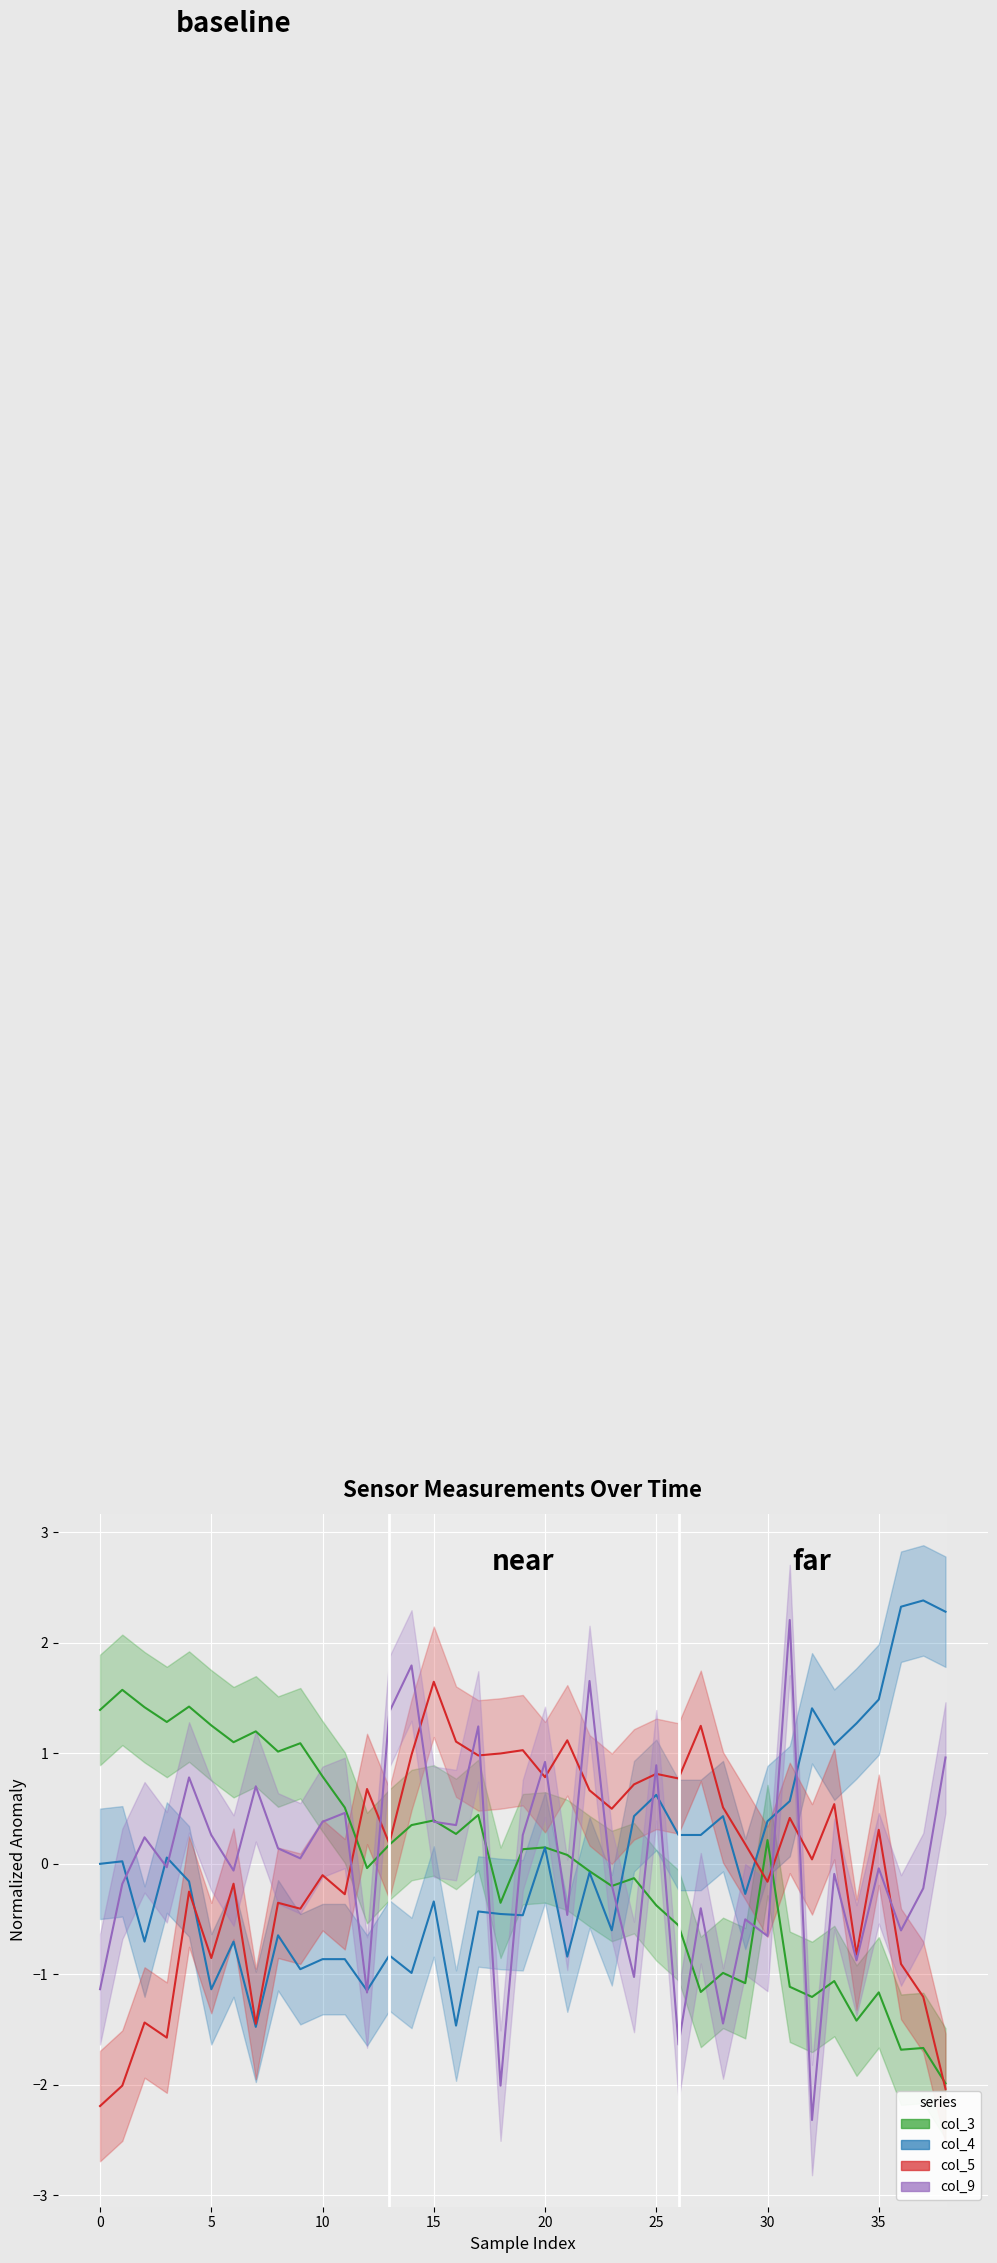

How many interior local valleys does the col_3 series have?

12